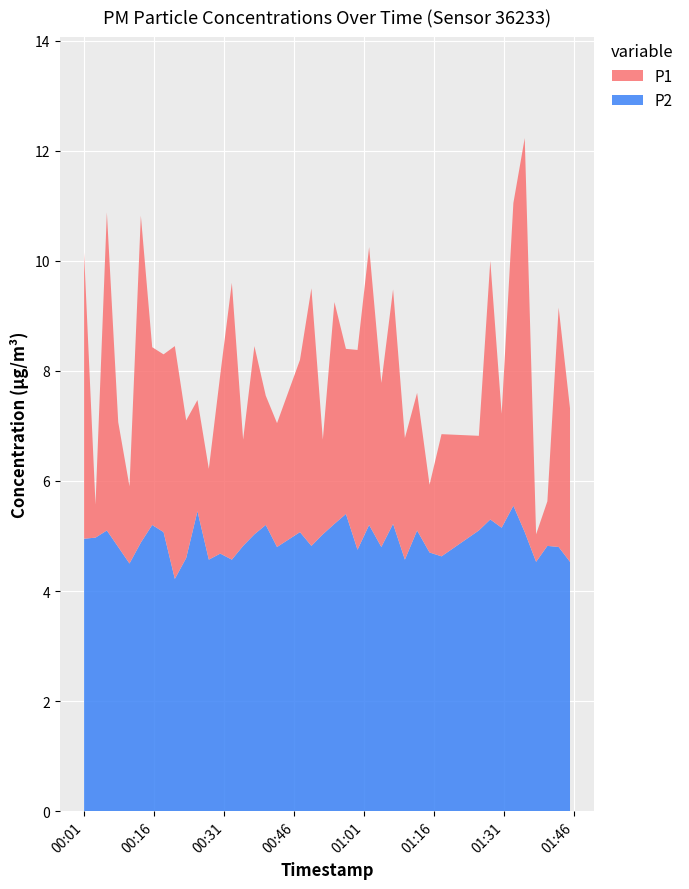

Reading left to right, list all the values displayed in this chart.

P1: 2023-04-03T00:00:55=10.2	2023-04-03T00:03:22=5.6	2023-04-03T00:05:48=10.9	2023-04-03T00:08:14=7.1	2023-04-03T00:10:39=5.9	2023-04-03T00:13:05=10.8	2023-04-03T00:15:31=8.4	2023-04-03T00:17:57=8.3	2023-04-03T00:20:22=8.4	2023-04-03T00:22:48=7.1	2023-04-03T00:25:13=7.5	2023-04-03T00:27:39=6.2	2023-04-03T00:30:06=7.9	2023-04-03T00:32:35=9.6	2023-04-03T00:35:00=6.8	2023-04-03T00:37:25=8.4	2023-04-03T00:39:51=7.5	2023-04-03T00:42:16=7.0	2023-04-03T00:47:11=8.2	2023-04-03T00:49:38=9.5	2023-04-03T00:52:05=6.8	2023-04-03T00:54:34=9.2	2023-04-03T00:57:02=8.4	2023-04-03T00:59:31=8.4	2023-04-03T01:02:00=10.2	2023-04-03T01:04:37=7.8	2023-04-03T01:07:08=9.5	2023-04-03T01:09:40=6.8	2023-04-03T01:12:17=7.6	2023-04-03T01:14:57=5.9	2023-04-03T01:17:31=6.8	2023-04-03T01:25:31=6.8	2023-04-03T01:27:58=10.0	2023-04-03T01:30:24=7.2	2023-04-03T01:32:55=11.1	2023-04-03T01:35:21=12.2	2023-04-03T01:37:47=5.0	2023-04-03T01:40:12=5.6	2023-04-03T01:42:37=9.2	2023-04-03T01:45:03=7.3
P2: 2023-04-03T00:00:55=5.0	2023-04-03T00:03:22=5.0	2023-04-03T00:05:48=5.1	2023-04-03T00:08:14=4.8	2023-04-03T00:10:39=4.5	2023-04-03T00:13:05=4.9	2023-04-03T00:15:31=5.2	2023-04-03T00:17:57=5.1	2023-04-03T00:20:22=4.2	2023-04-03T00:22:48=4.6	2023-04-03T00:25:13=5.5	2023-04-03T00:27:39=4.6	2023-04-03T00:30:06=4.7	2023-04-03T00:32:35=4.6	2023-04-03T00:35:00=4.8	2023-04-03T00:37:25=5.0	2023-04-03T00:39:51=5.2	2023-04-03T00:42:16=4.8	2023-04-03T00:47:11=5.1	2023-04-03T00:49:38=4.8	2023-04-03T00:52:05=5.0	2023-04-03T00:54:34=5.2	2023-04-03T00:57:02=5.4	2023-04-03T00:59:31=4.8	2023-04-03T01:02:00=5.2	2023-04-03T01:04:37=4.8	2023-04-03T01:07:08=5.2	2023-04-03T01:09:40=4.6	2023-04-03T01:12:17=5.1	2023-04-03T01:14:57=4.7	2023-04-03T01:17:31=4.6	2023-04-03T01:25:31=5.1	2023-04-03T01:27:58=5.3	2023-04-03T01:30:24=5.2	2023-04-03T01:32:55=5.5	2023-04-03T01:35:21=5.1	2023-04-03T01:37:47=4.5	2023-04-03T01:40:12=4.8	2023-04-03T01:42:37=4.8	2023-04-03T01:45:03=4.5